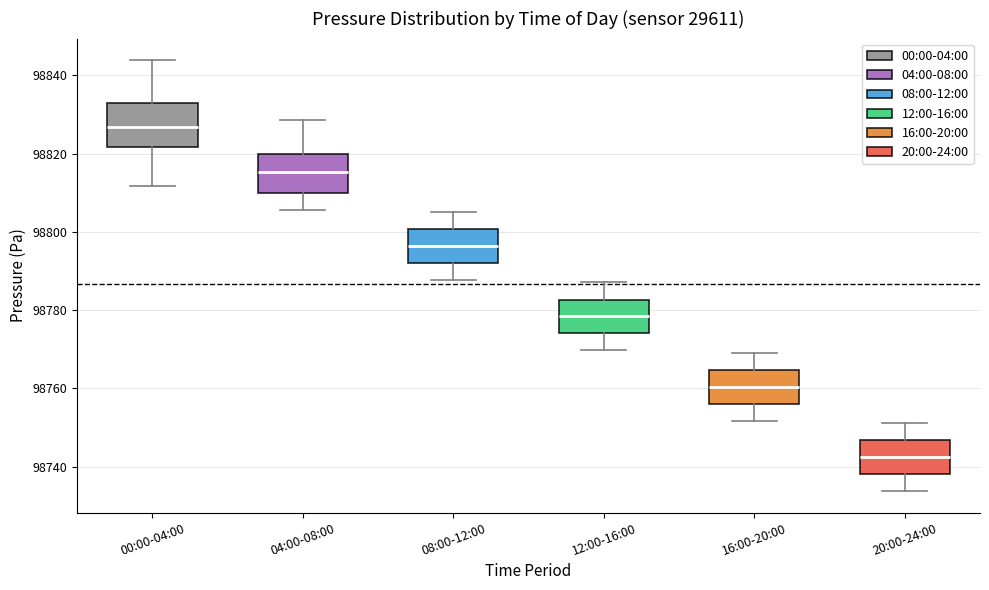

Reading left to right, transcribe this box plot: for each box, give where its median line is, the range the box spans, and where its two whiskers end, as read against the y-axis. The values are not printed on the chart, so give them approximately, as read against the axis.

00:00-04:00: median 98826, box 98822 to 98832, whiskers 98812 to 98844
04:00-08:00: median 98816, box 98810 to 98820, whiskers 98806 to 98828
08:00-12:00: median 98796, box 98792 to 98800, whiskers 98788 to 98806
12:00-16:00: median 98778, box 98774 to 98782, whiskers 98770 to 98788
16:00-20:00: median 98760, box 98756 to 98764, whiskers 98752 to 98770
20:00-24:00: median 98742, box 98738 to 98746, whiskers 98734 to 98752